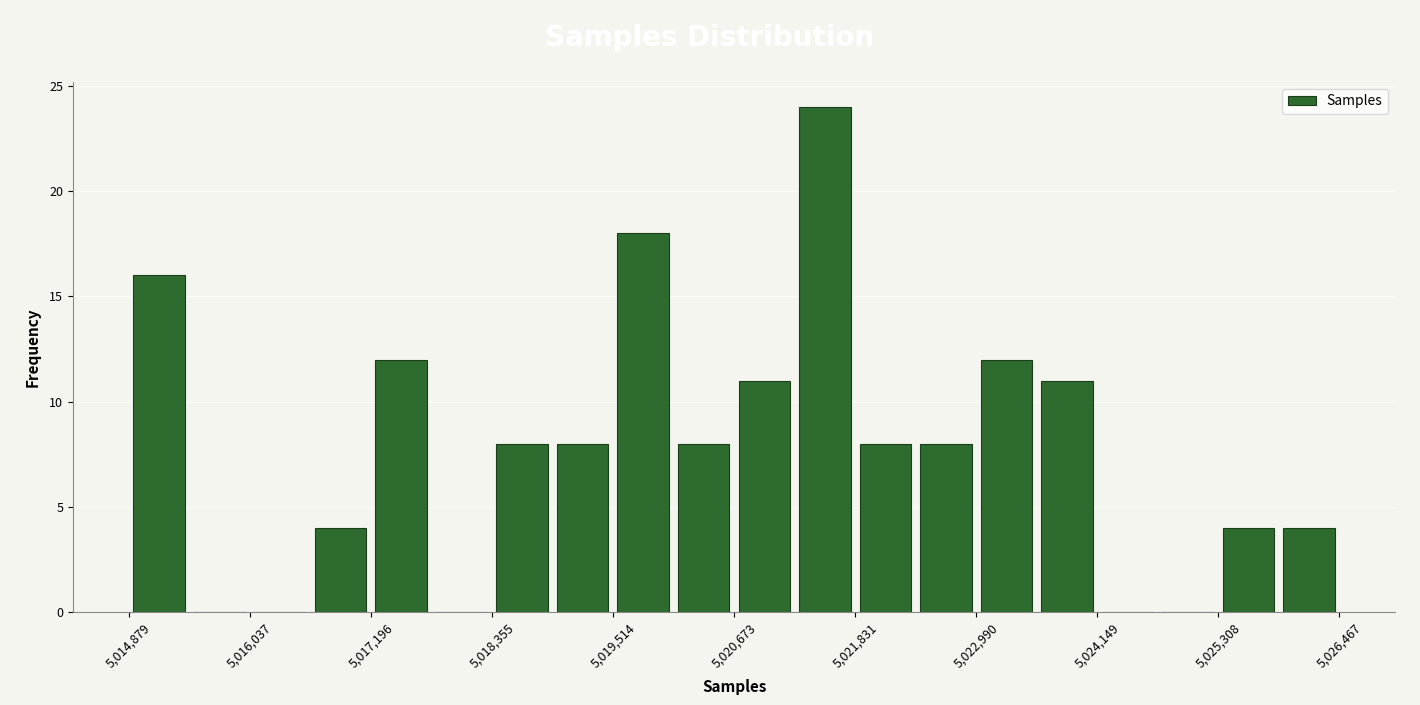

Read against the x-axis, roughly where is the centre of the tallest bar?

5021600